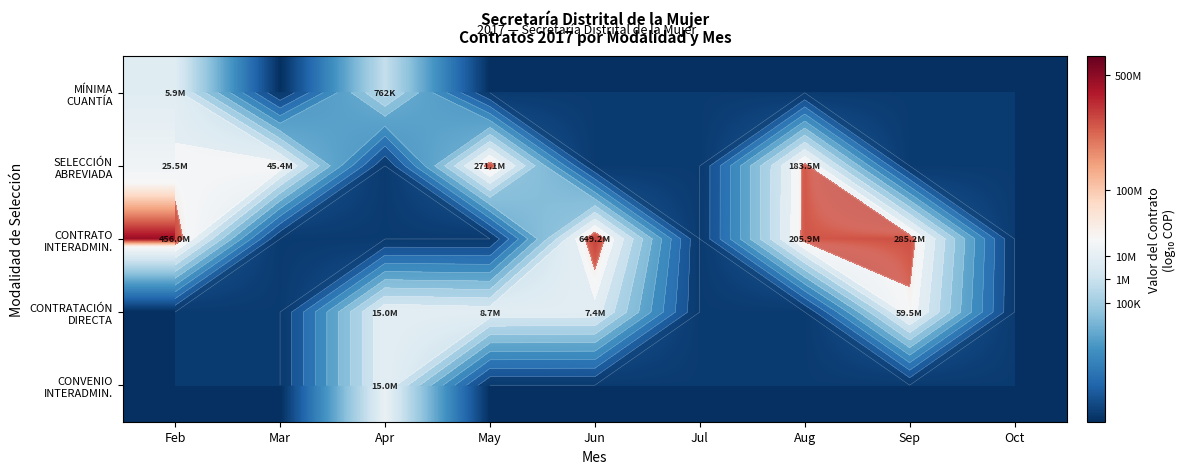

Count the number of categories in the chart.

9